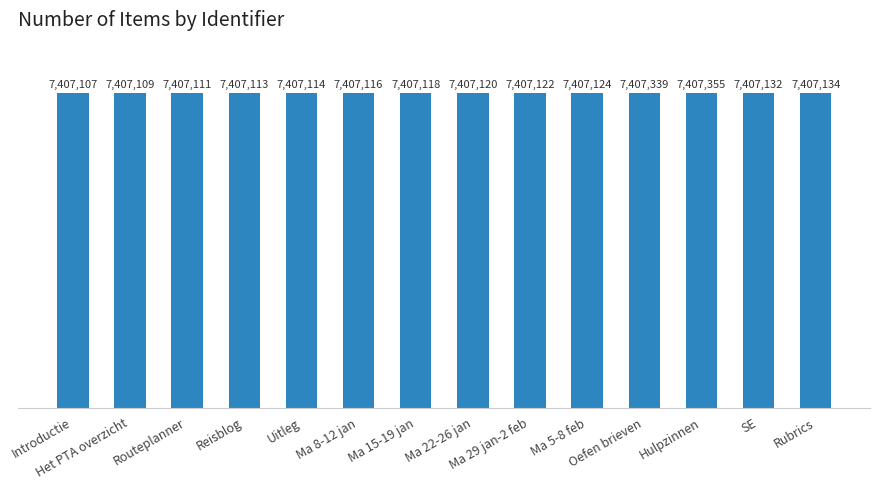

Does the chart contain any negative values?

No